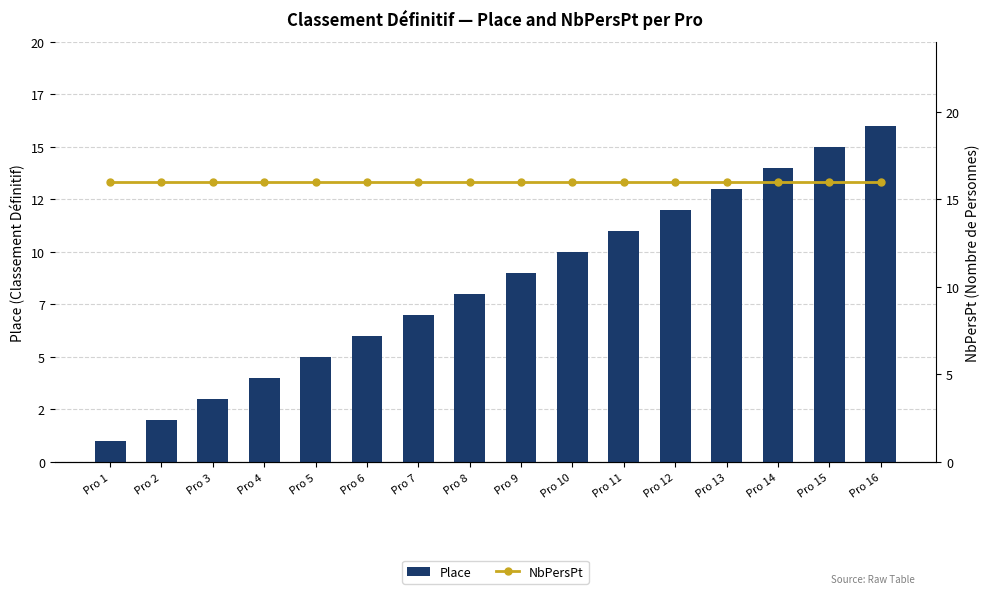

Rank the series by their average value, from lowest to highest.

Place, NbPersPt